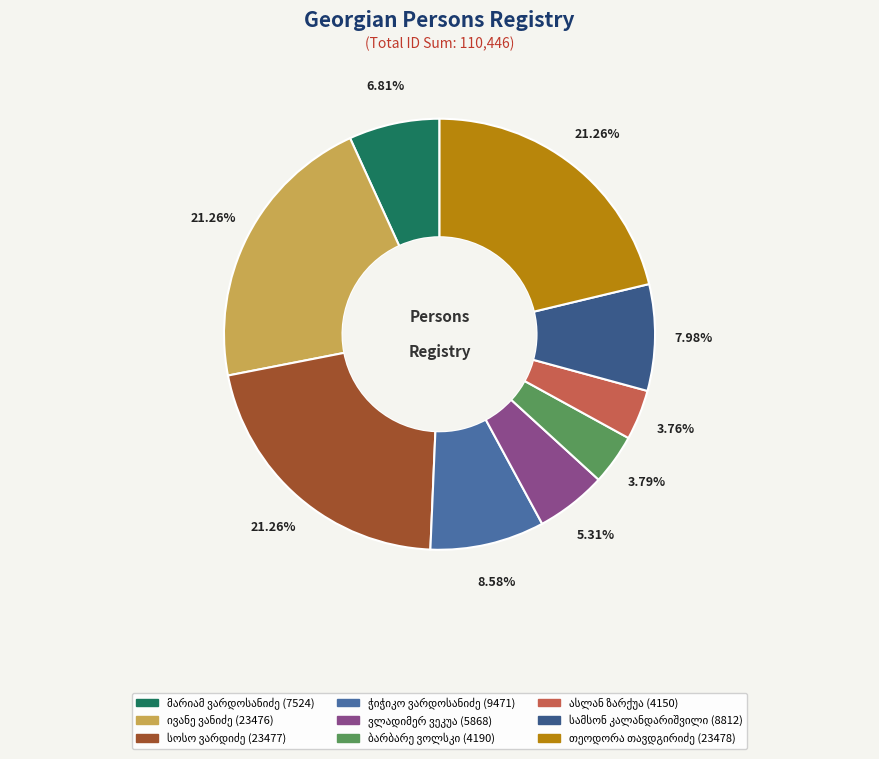

To the nearest percent, what percentage of the pie is ივანე ვანიძე?

21%